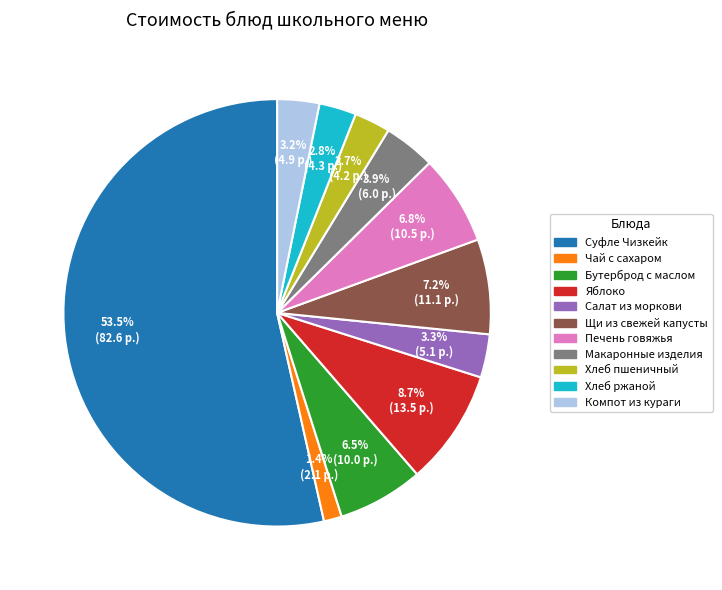

The Яблоко slice represents 9% of the pie. True or false?

True